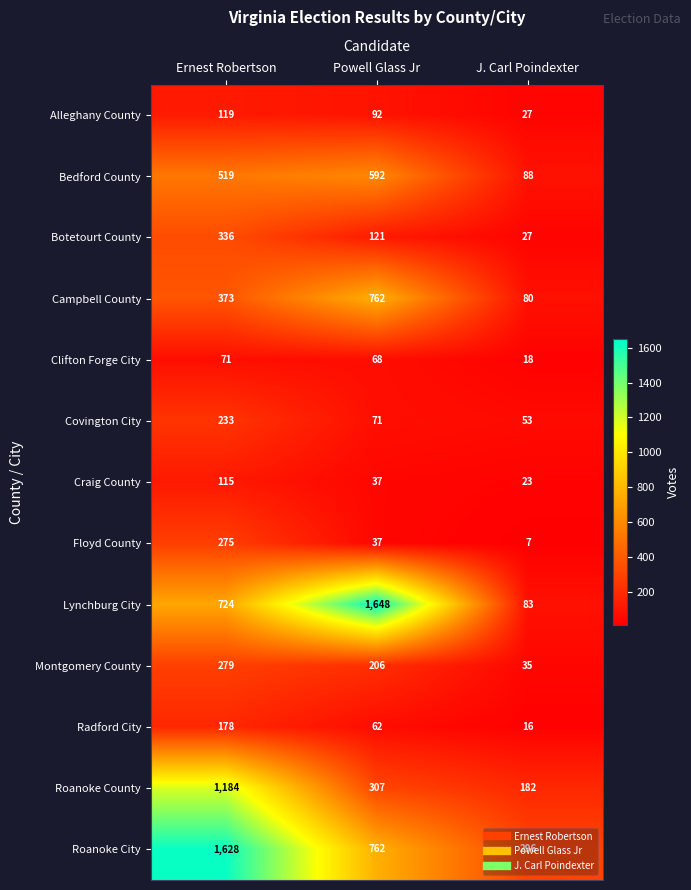

Which series changed the most between Powell Glass Jr and J. Carl Poindexter?

Lynchburg City